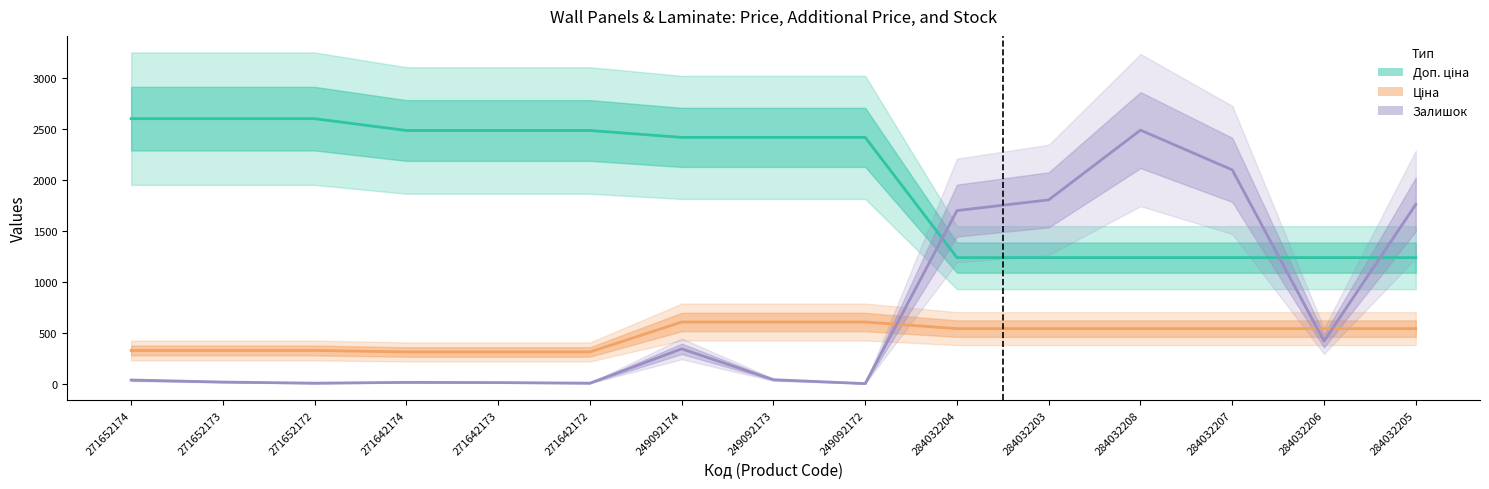

At 249092173, list the series in order from smallest to largest.

Залишок, Ціна, Доп. ціна